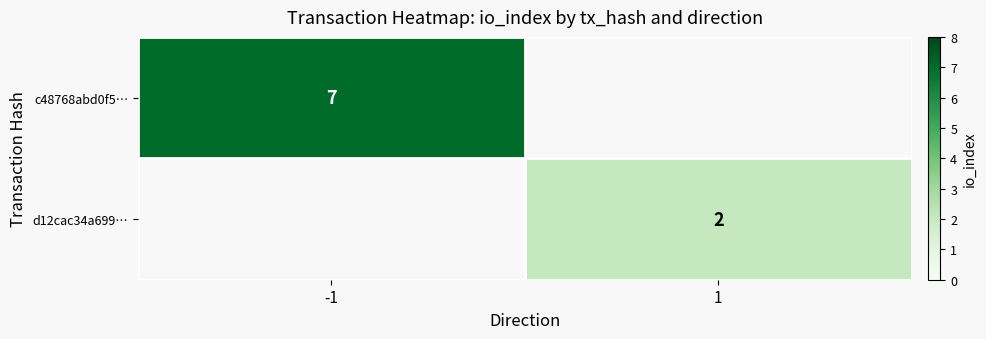

The value of d12cac34a699… at 1 is 1. True or false?

False